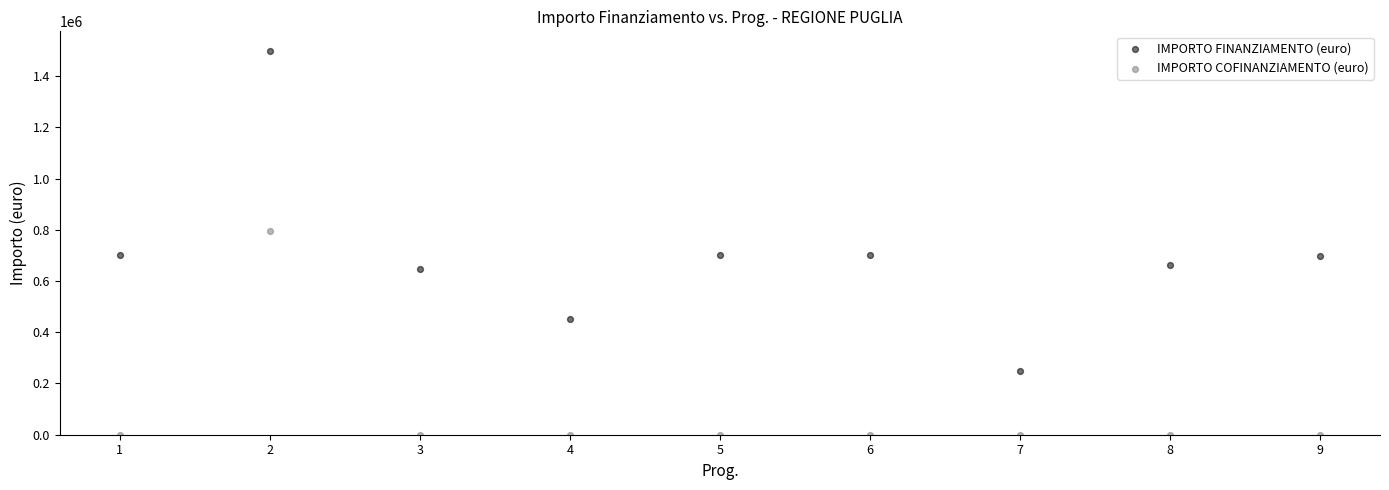

Which series contains the lowest Y value?

IMPORTO COFINANZIAMENTO (euro)